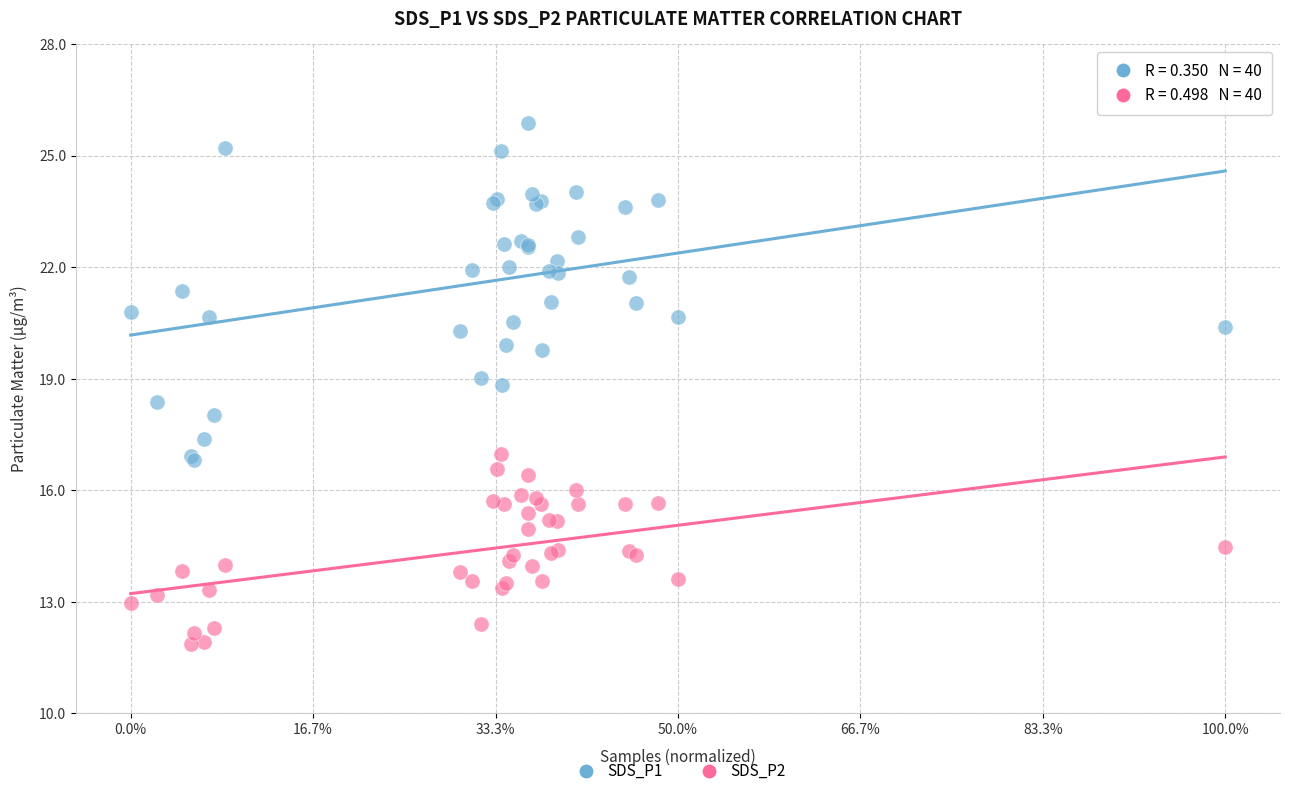

What are all the series names shown in the legend?

SDS_P1, SDS_P2